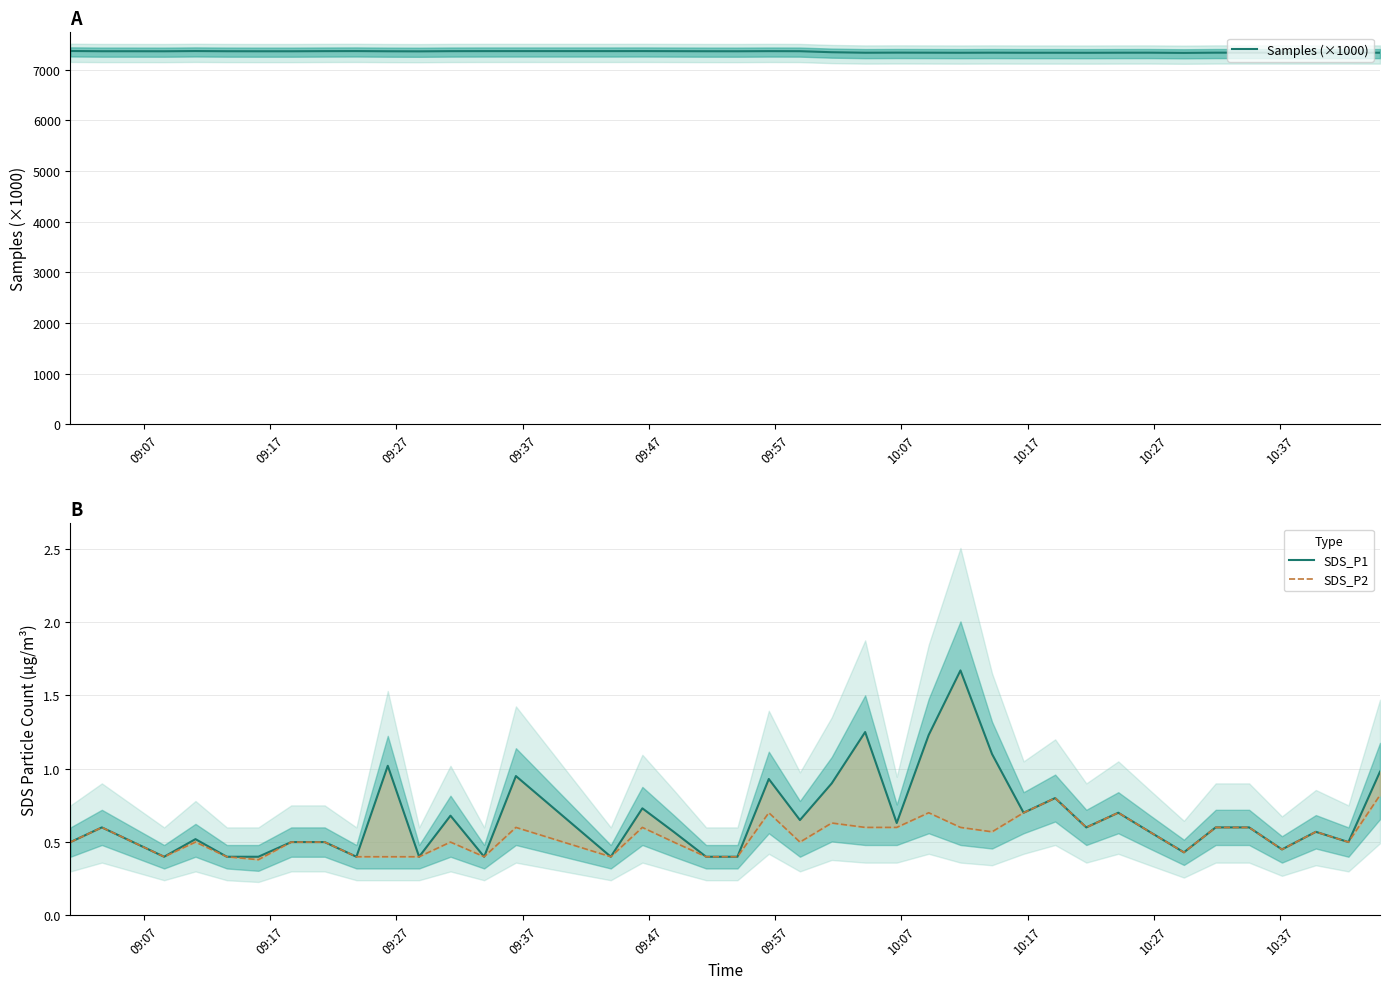

What is the minimum value for Samples (×1000)?

7331.9